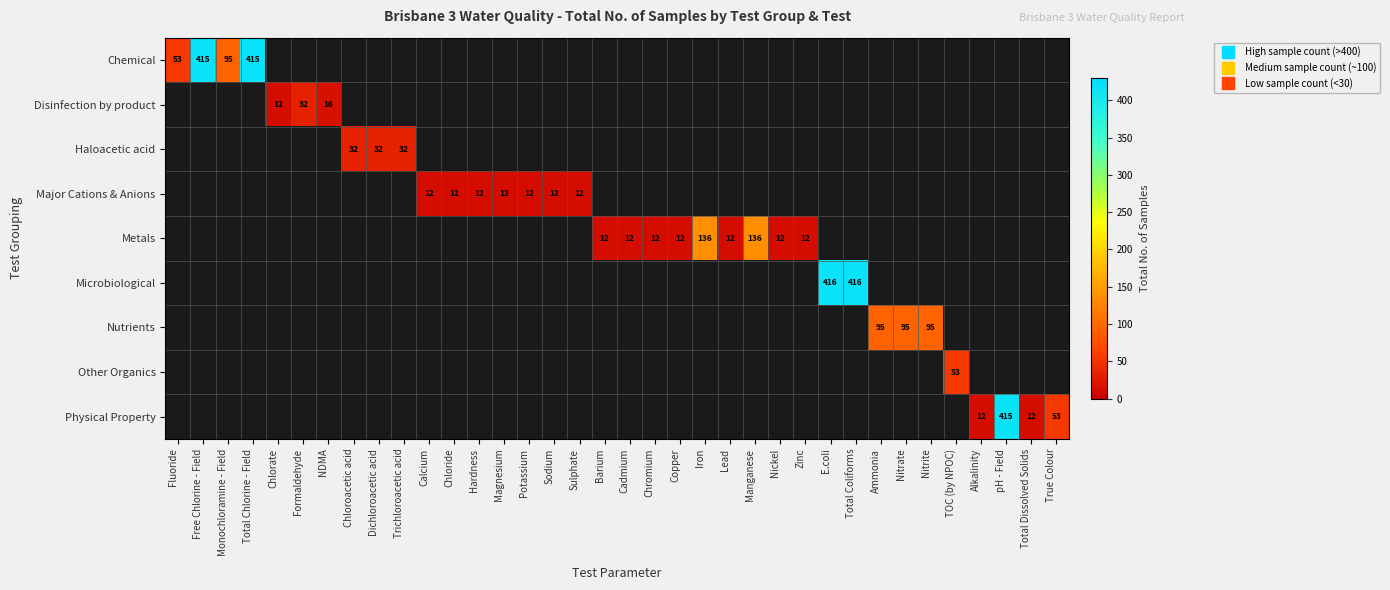

Where is Chemical nearest to the value 234?

Monochloramine - Field